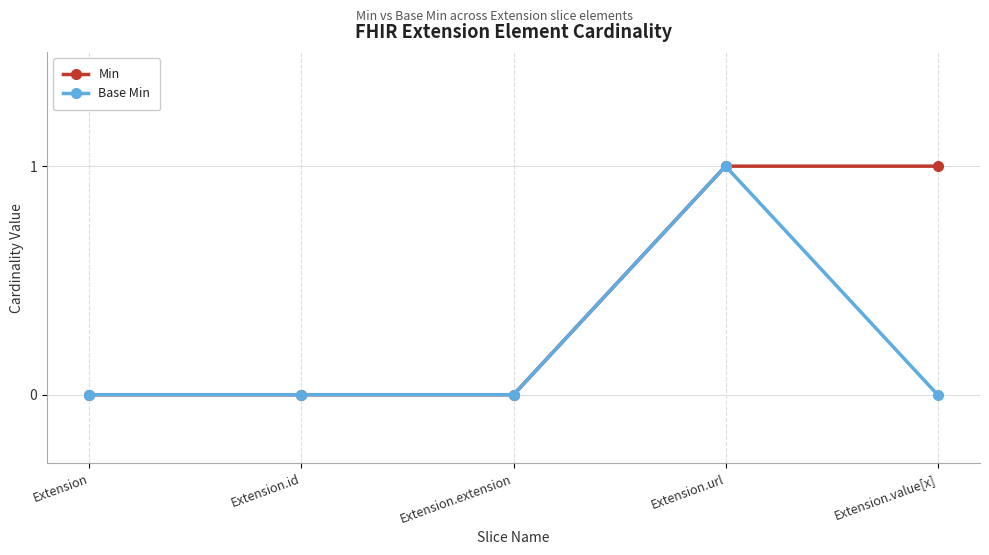

Reading right to left, extract all data points from this chart.

Min: Extension.value[x]=1	Extension.url=1	Extension.extension=0	Extension.id=0	Extension=0
Base Min: Extension.value[x]=0	Extension.url=1	Extension.extension=0	Extension.id=0	Extension=0